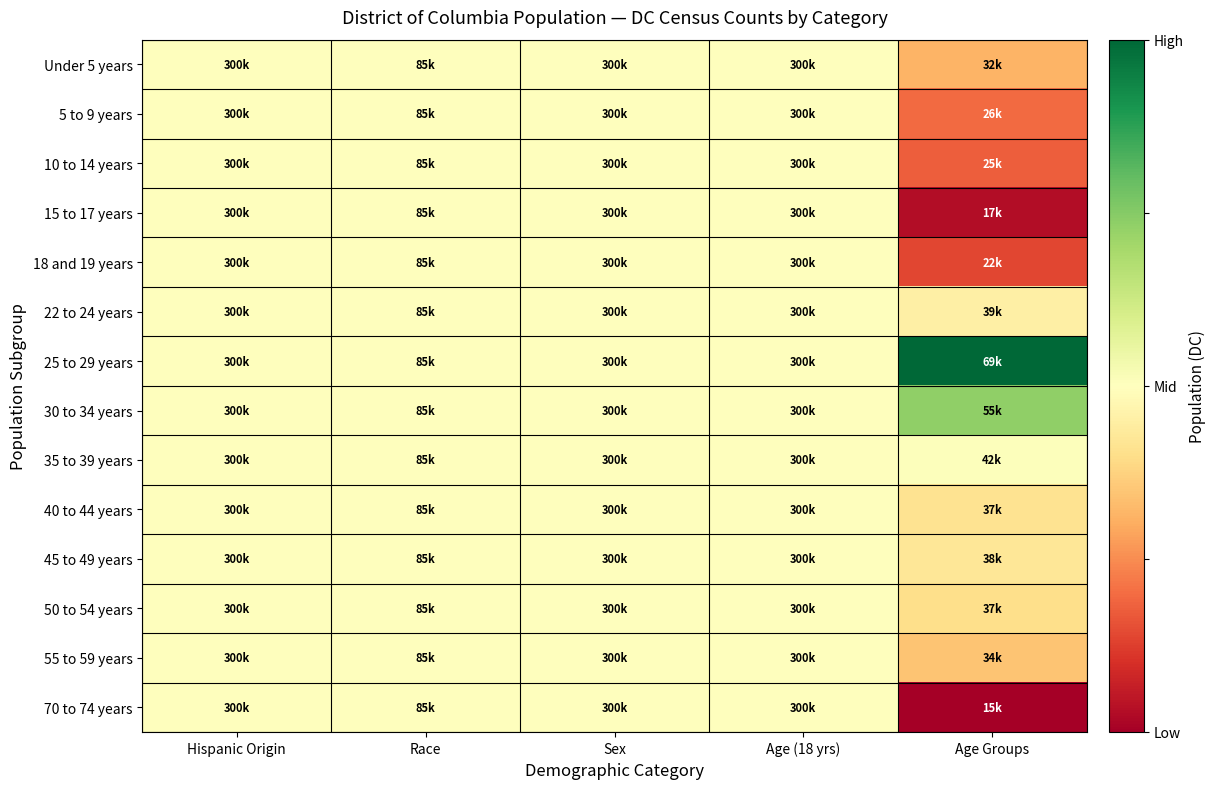

Reading right to left, what are all the values shown in this chart?

Under 5 years: Age Groups=-0.4	Age (18 yrs)=0.0	Sex=0.0	Race=0.0	Hispanic Origin=0.0
5 to 9 years: Age Groups=-0.6	Age (18 yrs)=0.0	Sex=0.0	Race=0.0	Hispanic Origin=0.0
10 to 14 years: Age Groups=-0.6	Age (18 yrs)=0.0	Sex=0.0	Race=0.0	Hispanic Origin=0.0
15 to 17 years: Age Groups=-0.9	Age (18 yrs)=0.0	Sex=0.0	Race=0.0	Hispanic Origin=0.0
18 and 19 years: Age Groups=-0.7	Age (18 yrs)=0.0	Sex=0.0	Race=0.0	Hispanic Origin=0.0
22 to 24 years: Age Groups=-0.1	Age (18 yrs)=0.0	Sex=0.0	Race=0.0	Hispanic Origin=0.0
25 to 29 years: Age Groups=1.0	Age (18 yrs)=0.0	Sex=0.0	Race=0.0	Hispanic Origin=0.0
30 to 34 years: Age Groups=0.5	Age (18 yrs)=0.0	Sex=0.0	Race=0.0	Hispanic Origin=0.0
35 to 39 years: Age Groups=0.0	Age (18 yrs)=0.0	Sex=0.0	Race=0.0	Hispanic Origin=0.0
40 to 44 years: Age Groups=-0.2	Age (18 yrs)=0.0	Sex=0.0	Race=0.0	Hispanic Origin=0.0
45 to 49 years: Age Groups=-0.1	Age (18 yrs)=0.0	Sex=0.0	Race=0.0	Hispanic Origin=0.0
50 to 54 years: Age Groups=-0.2	Age (18 yrs)=0.0	Sex=0.0	Race=0.0	Hispanic Origin=0.0
55 to 59 years: Age Groups=-0.3	Age (18 yrs)=0.0	Sex=0.0	Race=0.0	Hispanic Origin=0.0
70 to 74 years: Age Groups=-1.0	Age (18 yrs)=0.0	Sex=0.0	Race=0.0	Hispanic Origin=0.0